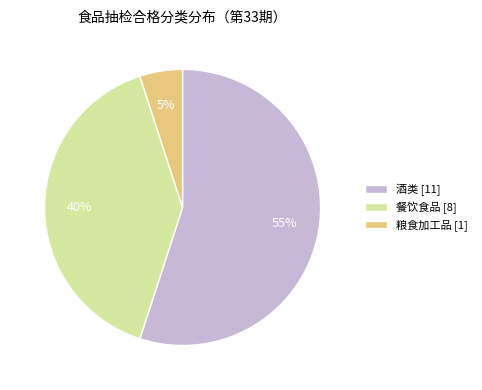

How many slices are in this pie chart?

3